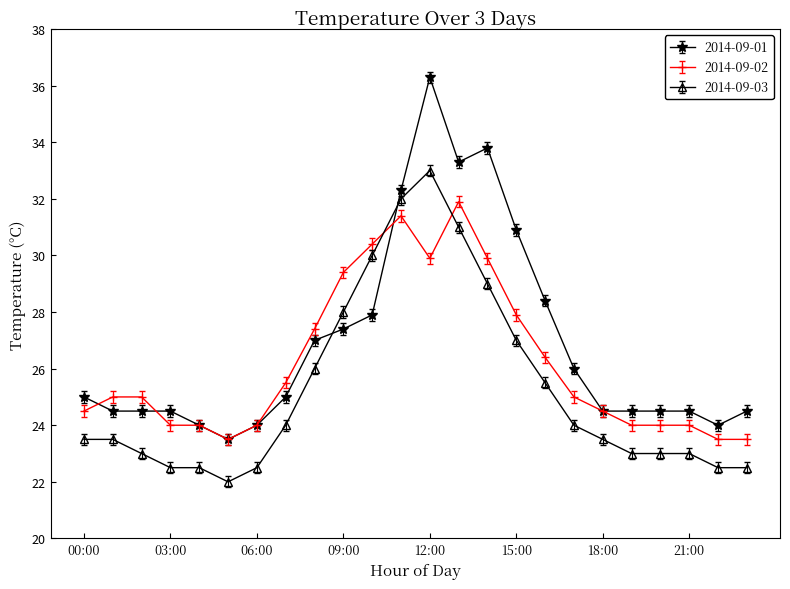

True or false: 2014-09-03 has more than 0 points higher than both neighbors.

True